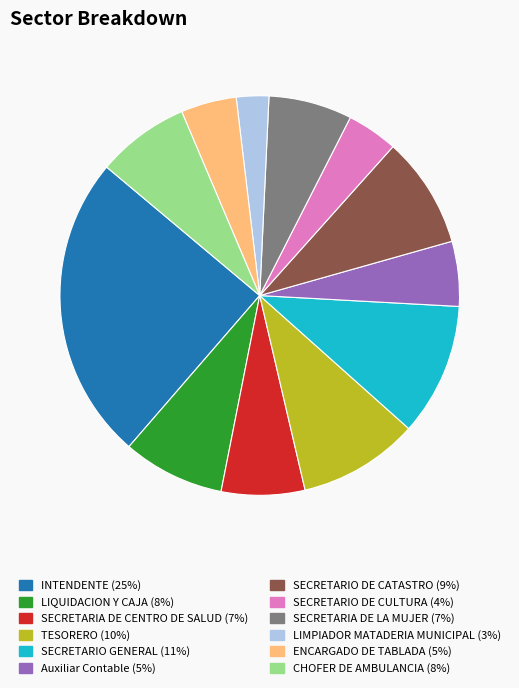

How many slices are in this pie chart?

12